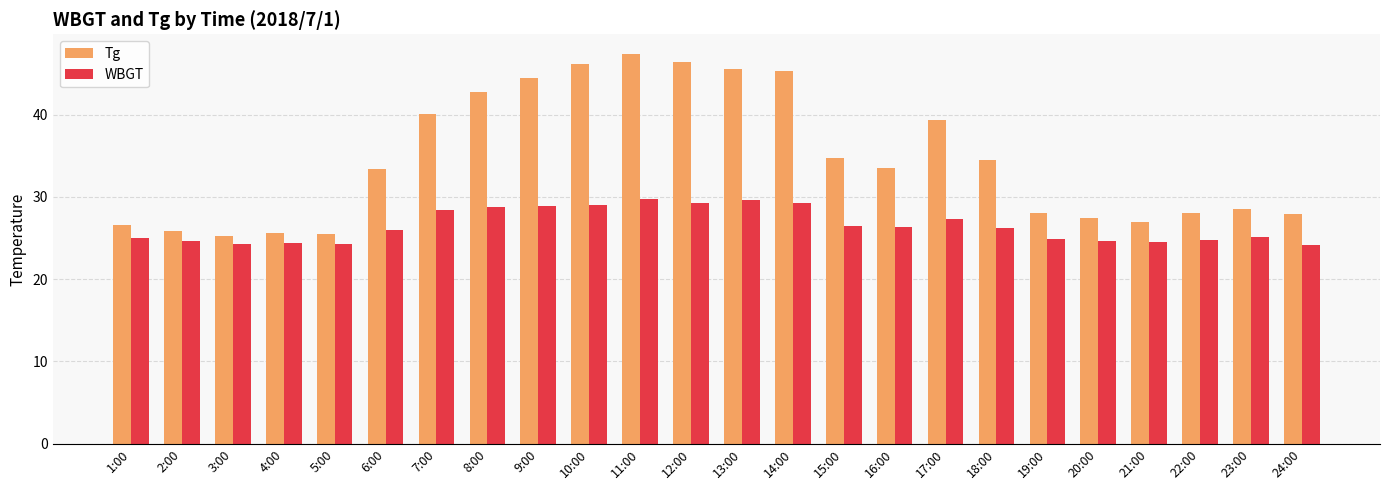

What is the label of the 23rd bar from the right?

2:00